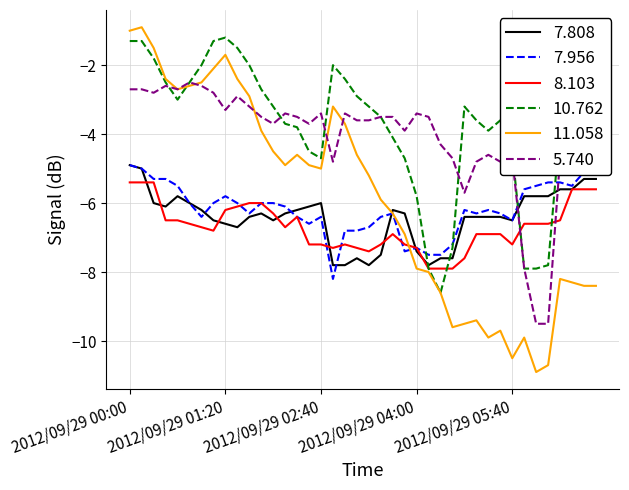

Count the number of categories in the chart.

40